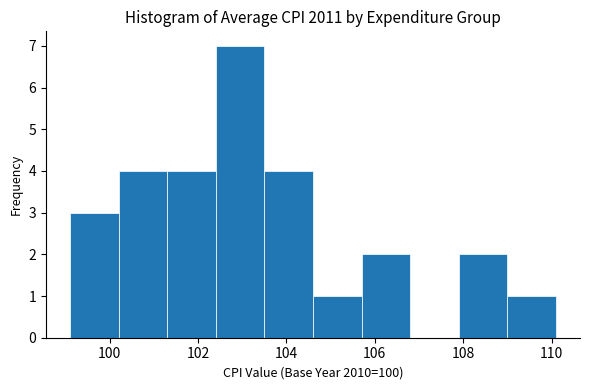

Reading left to right, transcribe this chart: for each bar, give the range it covers on the x-axis and its height. Neither the bar edges nor the heights are printed on the chart, so give them approximately, as read against the axes.

99.2 to 100.2: 3
100.2 to 101.4: 4
101.4 to 102.4: 4
102.4 to 103.6: 7
103.6 to 104.6: 4
104.6 to 105.6: 1
105.6 to 106.8: 2
106.8 to 107.8: 0
107.8 to 109.0: 2
109.0 to 110.0: 1